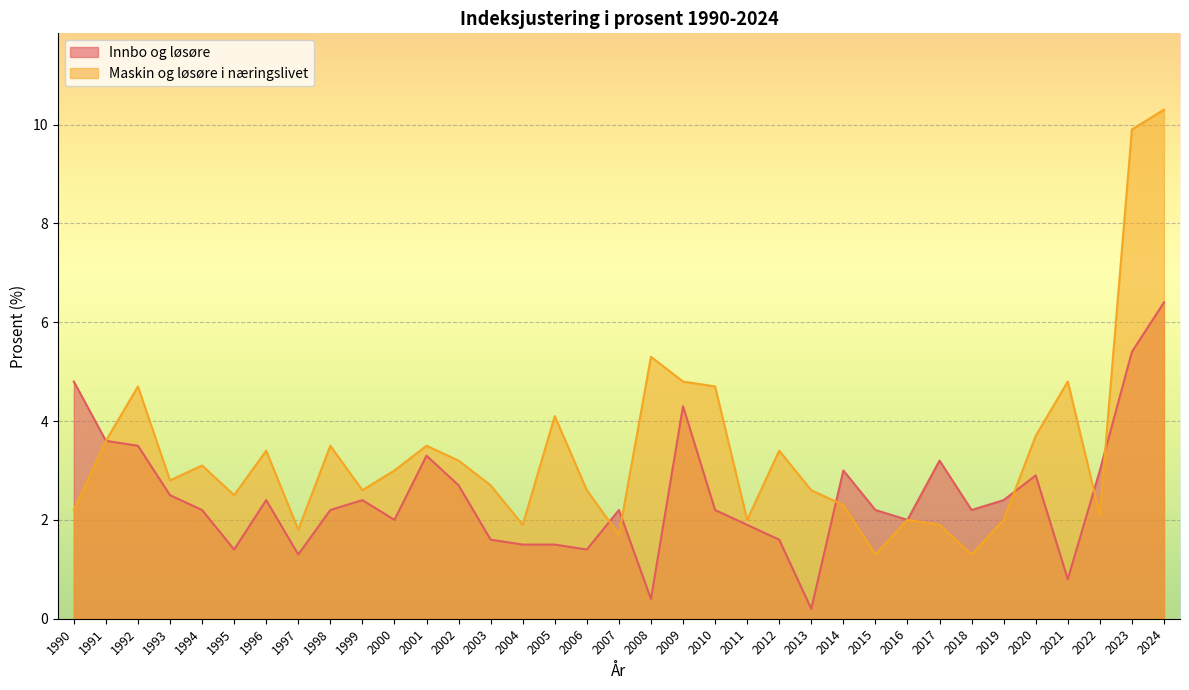

Which series has the largest total across all categories?

Maskin og løsøre i næringslivet